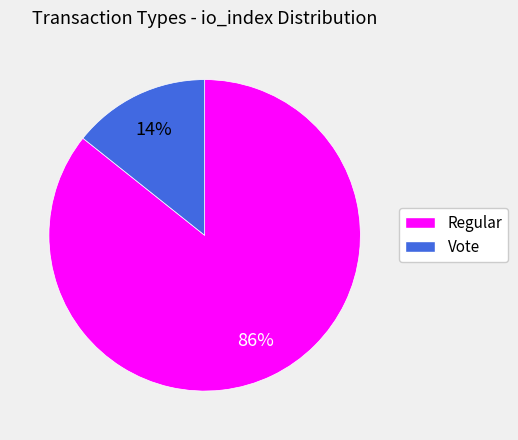

What percentage is the Vote slice, to the nearest percent?

14%